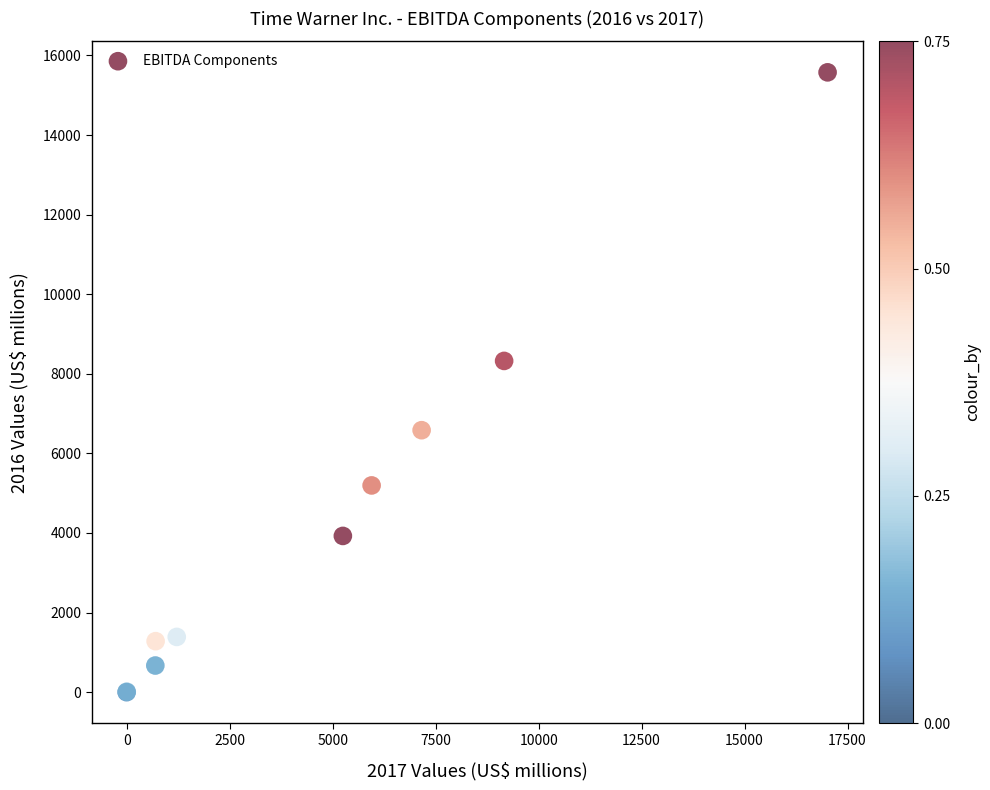

What Y value in the scatter plot is closest to 7787?

8324